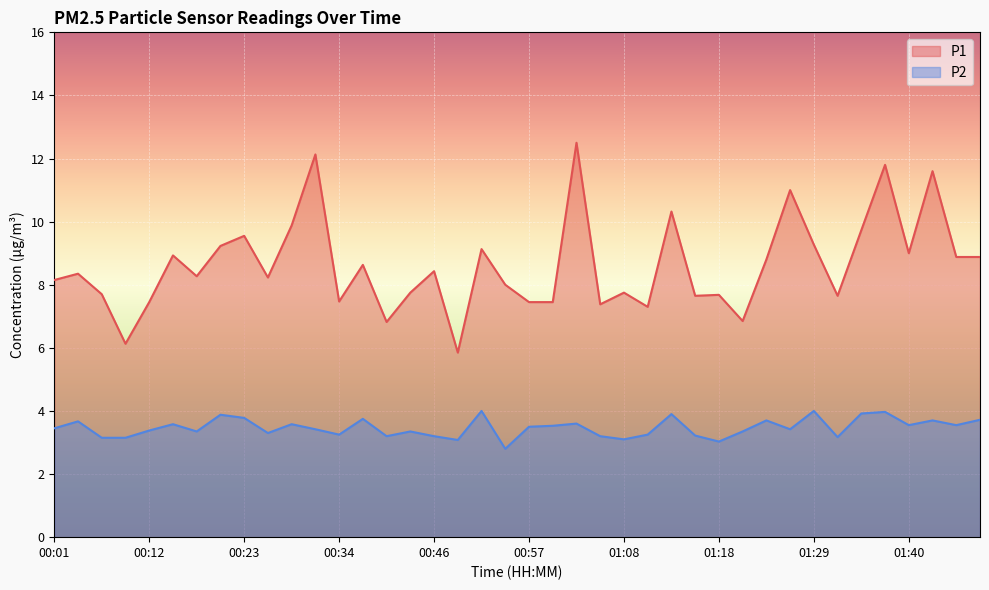

How many lines are shown in the chart?

2